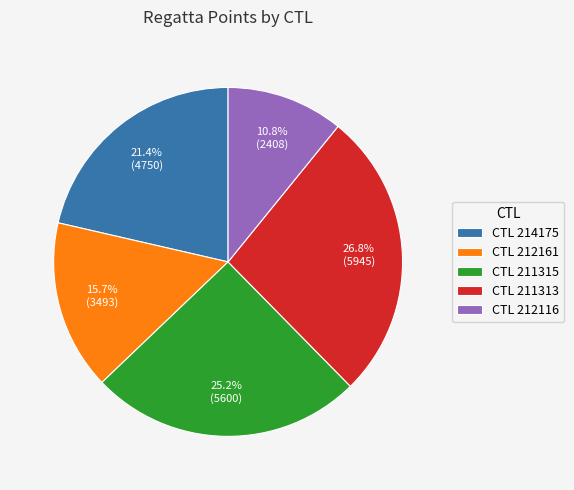

Rank the categories by value from highest to lowest.

CTL 211313, CTL 211315, CTL 214175, CTL 212161, CTL 212116